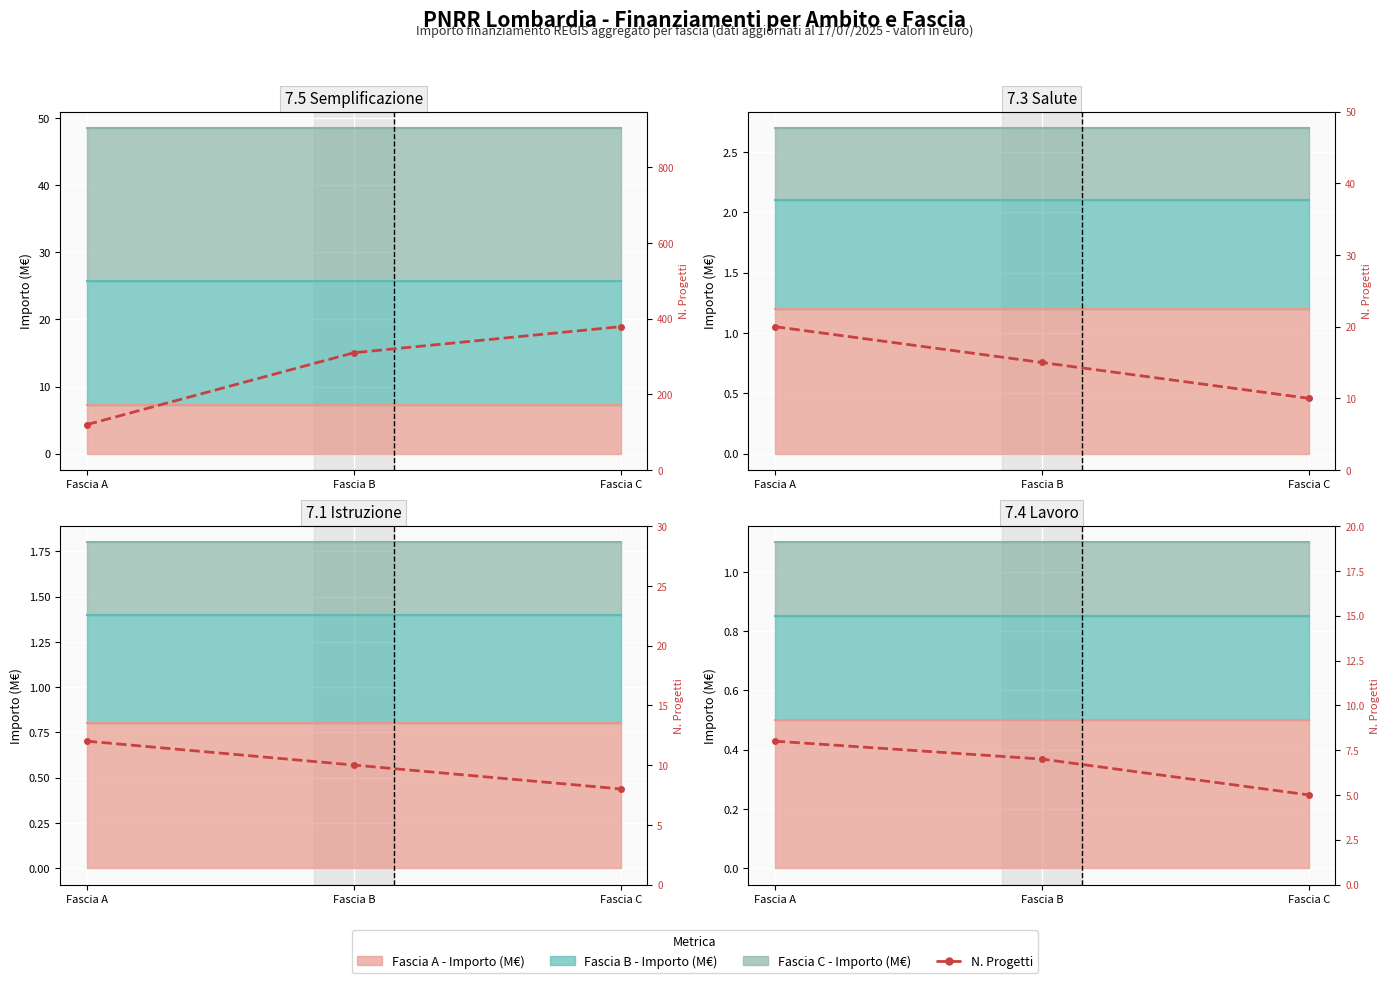

The chart shows a value of 8 at Fascia A. True or false?

True